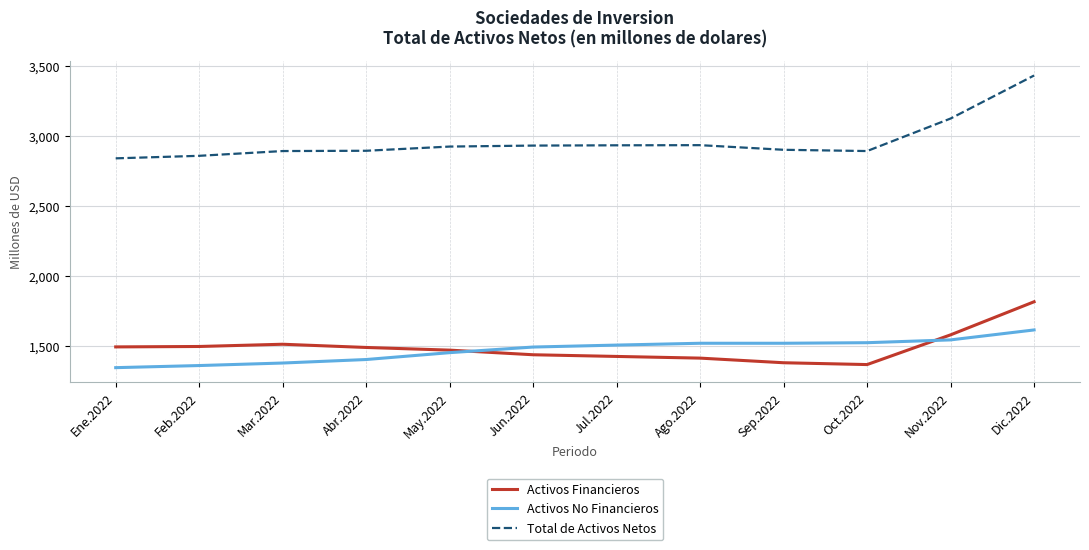

What is the spread (max minus min) of values at Jul.2022?

1506